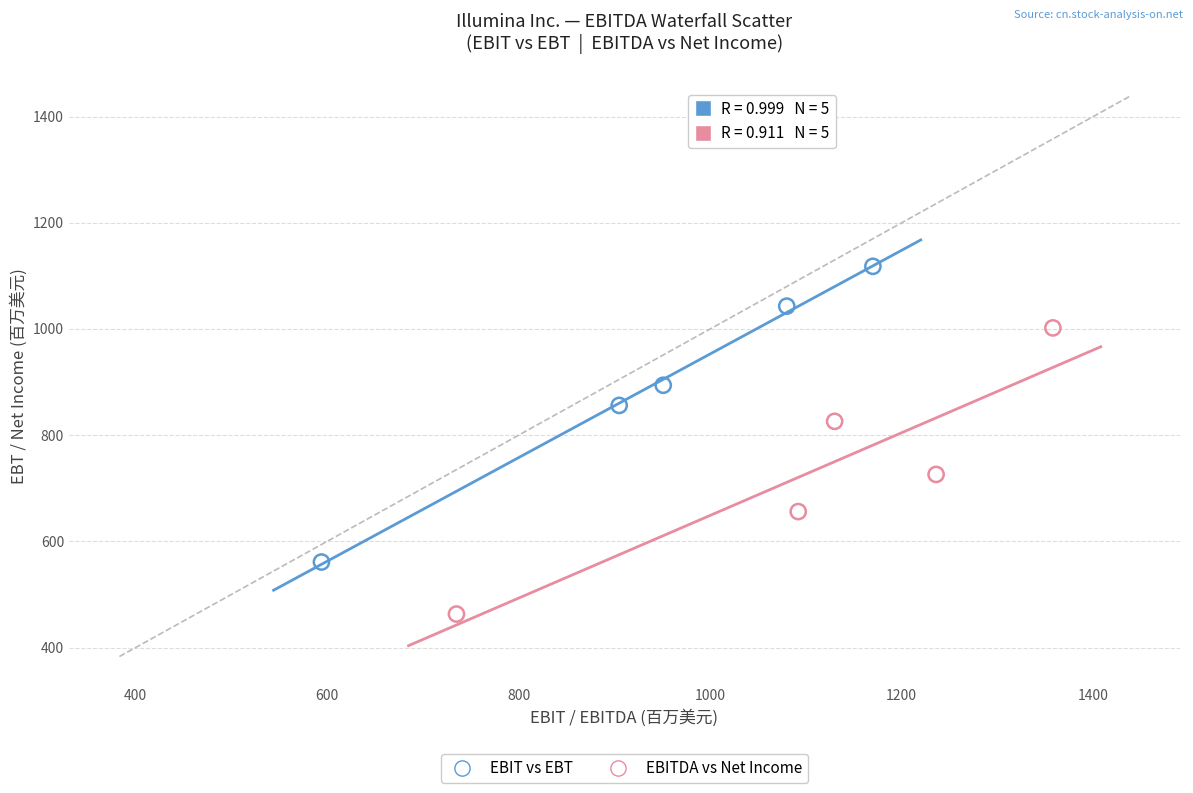

Which series reaches the minimum Y coordinate?

EBITDA vs Net Income